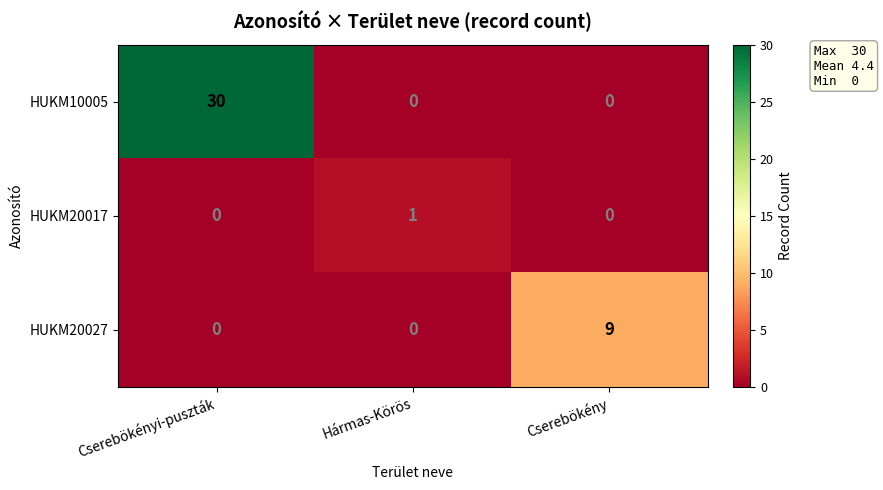

Reading left to right, transcribe all the data shown in this chart.

HUKM10005: Cserebökényi-puszták=30	Hármas-Körös=0	Cserebökény=0
HUKM20017: Cserebökényi-puszták=0	Hármas-Körös=1	Cserebökény=0
HUKM20027: Cserebökényi-puszták=0	Hármas-Körös=0	Cserebökény=9